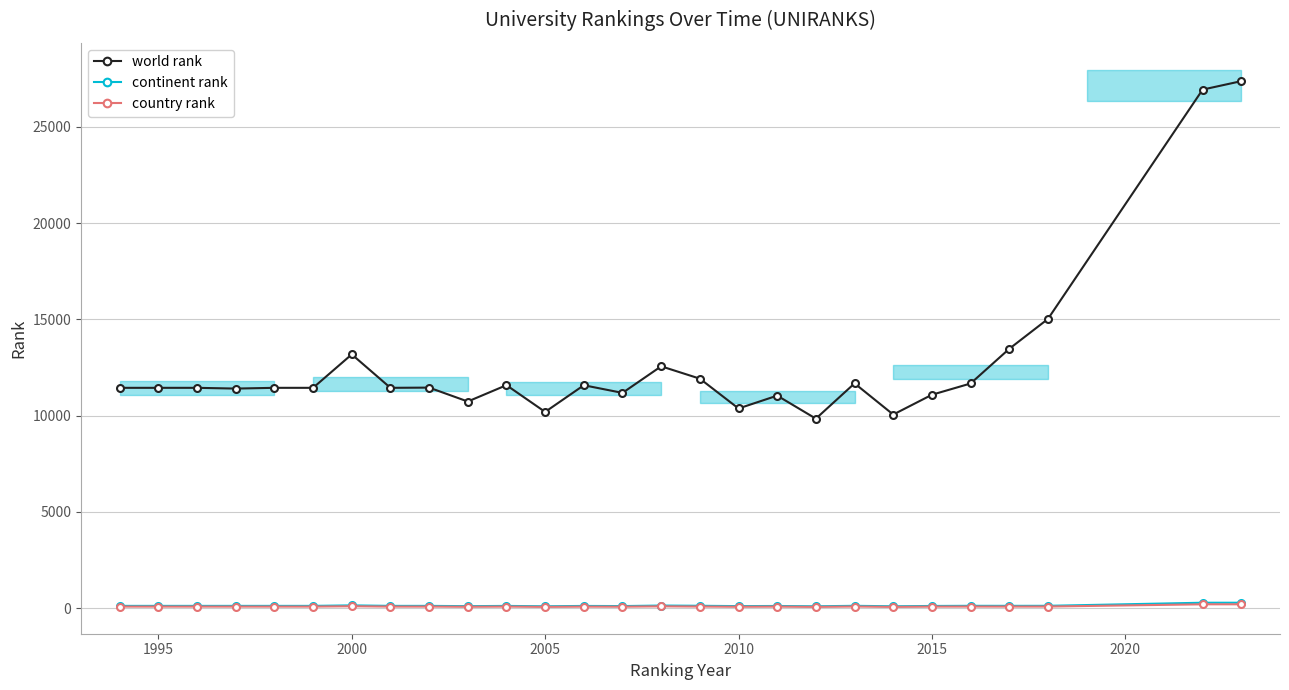

Reading left to right, transcribe all the data shown in this chart.

world rank: 11447	11447	11447	11408	11447	11447	13185	11447	11458	10736	11585	10195	11581	11184	12565	11923	10374	11041	9845	11678	10058	11087	11672	13474	15026	26943	27382
continent rank: 117	117	117	117	117	117	143	117	117	103	115	97	114	107	134	122	105	112	96	120	97	113	120	119	120	281	281
country rank: 80	80	80	80	80	80	98	80	80	72	80	67	78	75	93	82	72	79	66	83	66	79	82	81	82	199	199